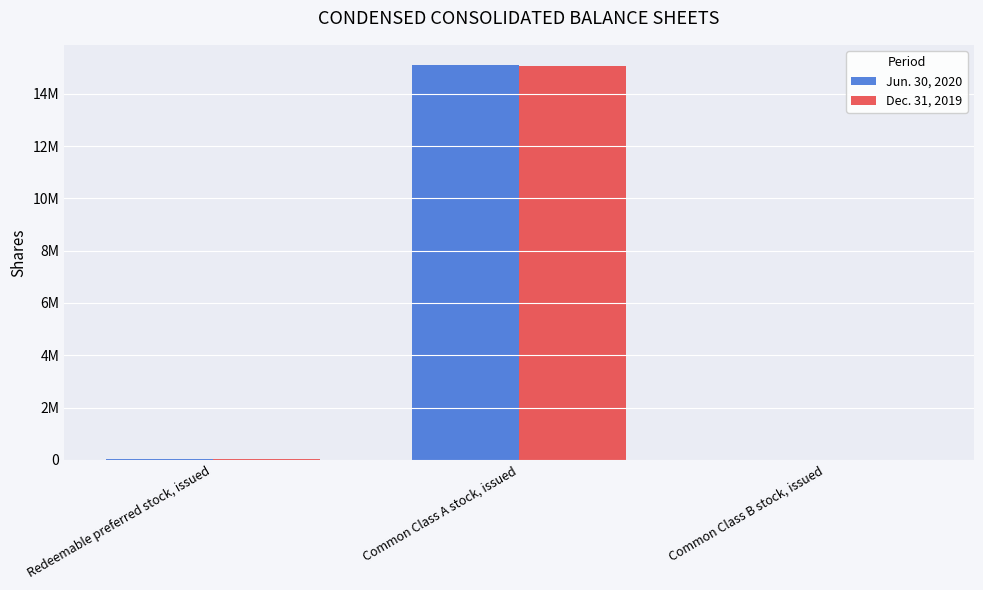

Are the bars grouped side by side (vs. stacked)?

Yes